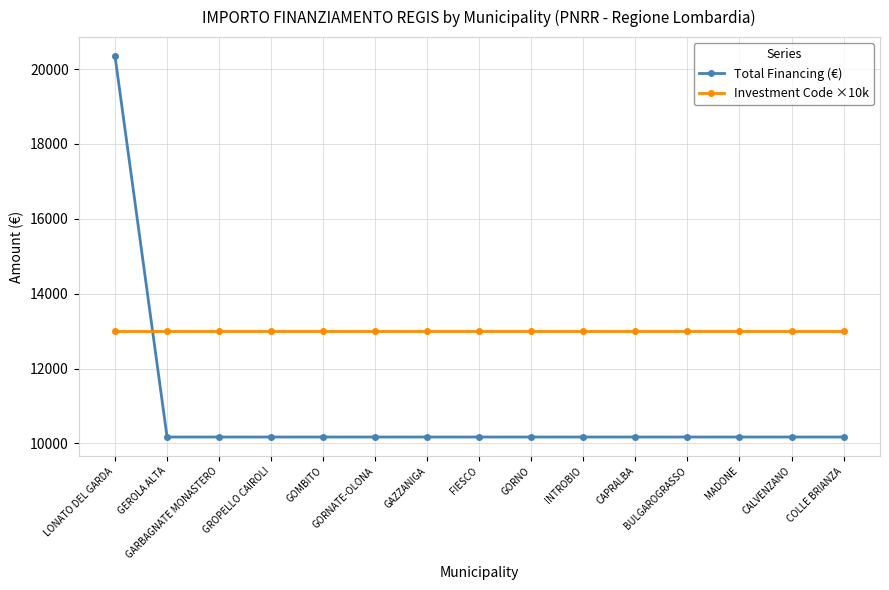

How many series are shown in this chart?

2